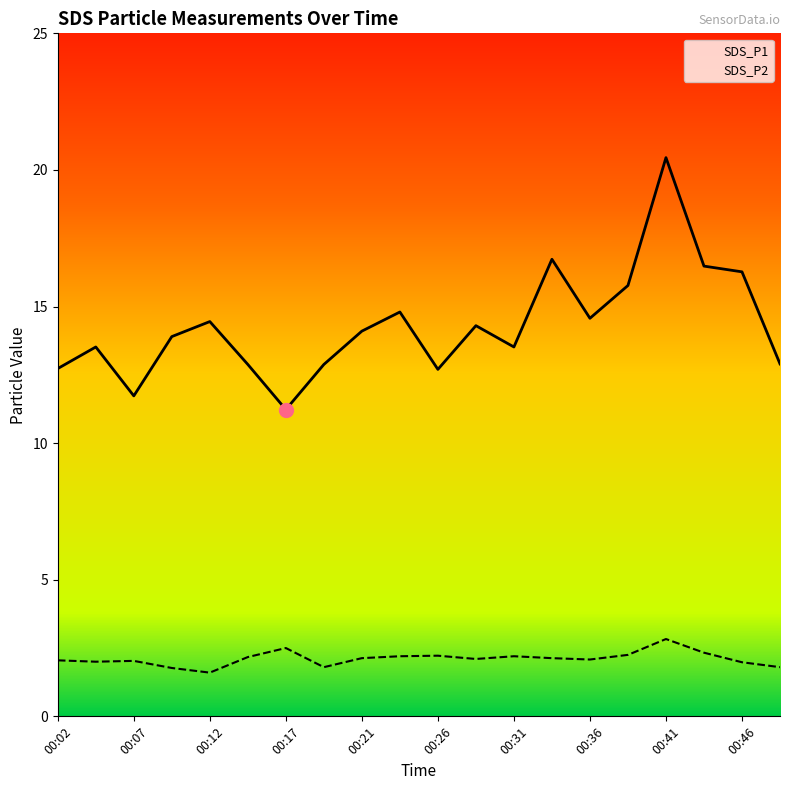

What are all the series names shown in the legend?

SDS_P1, SDS_P2